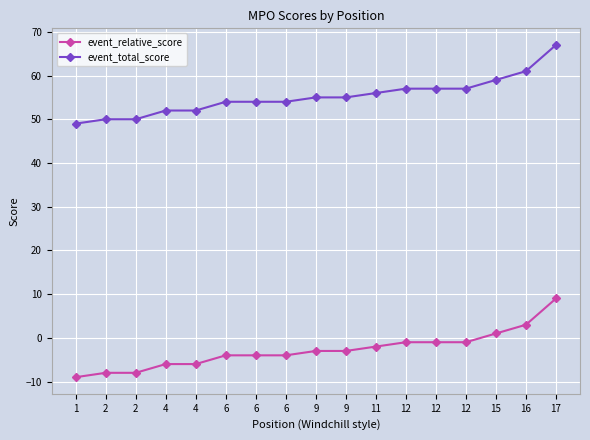

What are all the series names shown in the legend?

event_relative_score, event_total_score